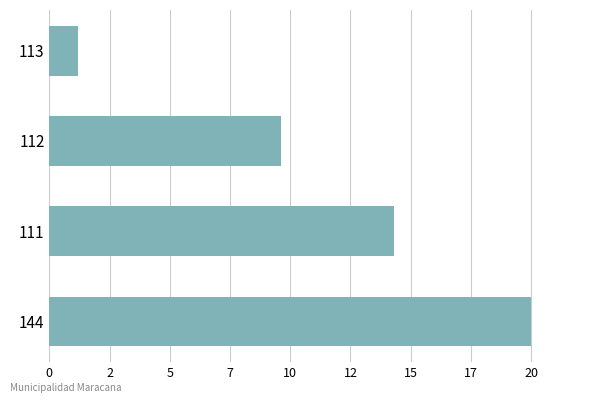

Does the chart contain any negative values?

No